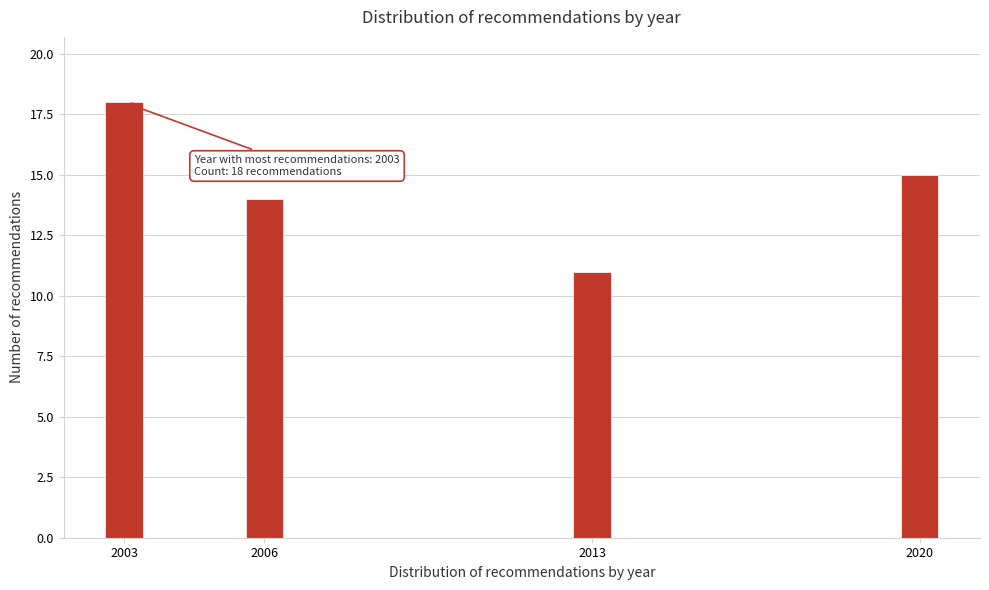

Reading right to left, what are all the values shown in this chart?

15	11	14	18